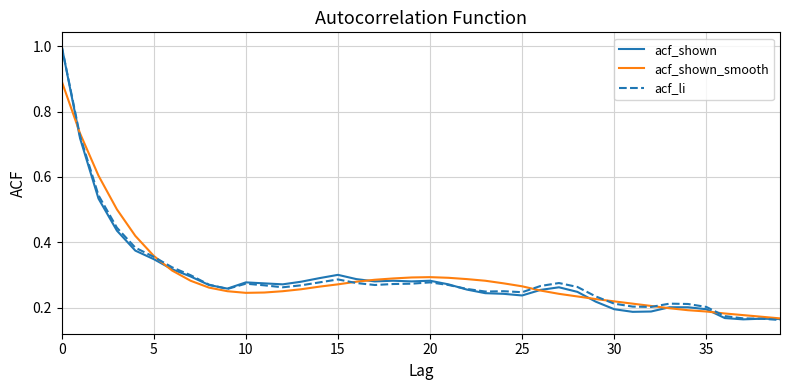

What is the highest value of the acf_shown_smooth series?

0.9